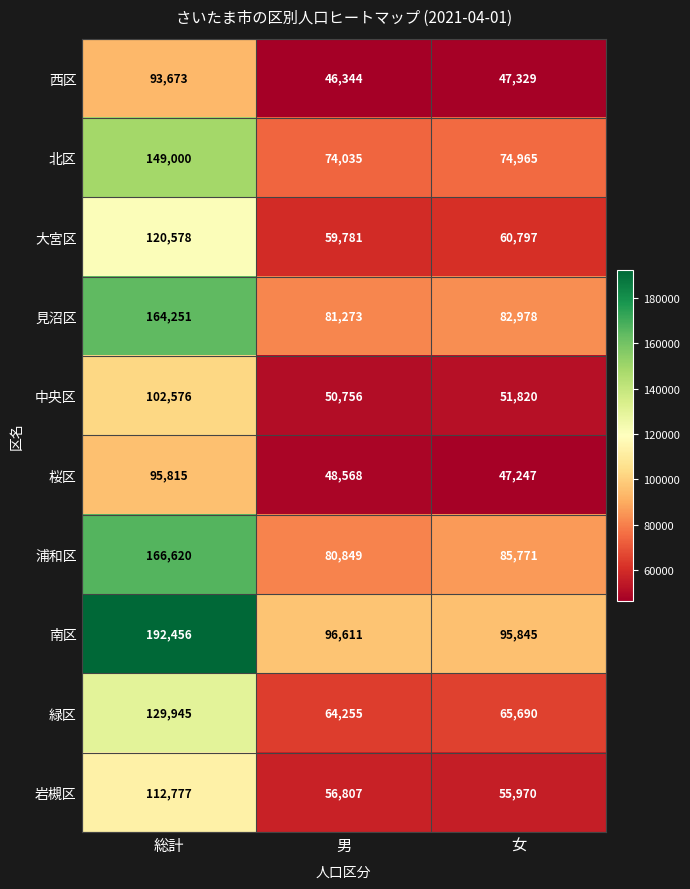

Is it true that 南区 equals 133344 at 女?

False